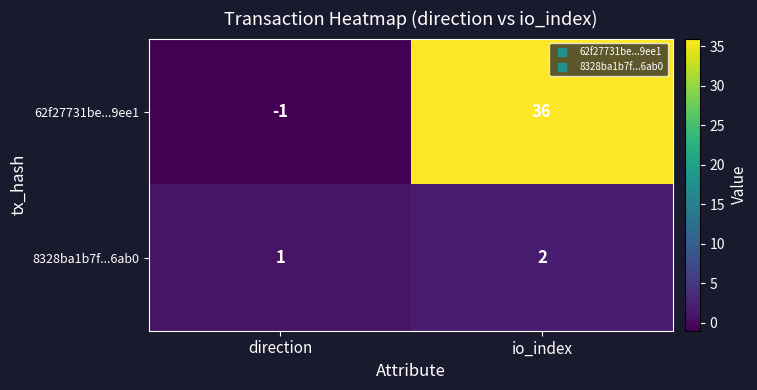

Which series has the largest total across all categories?

62f27731be...9ee1